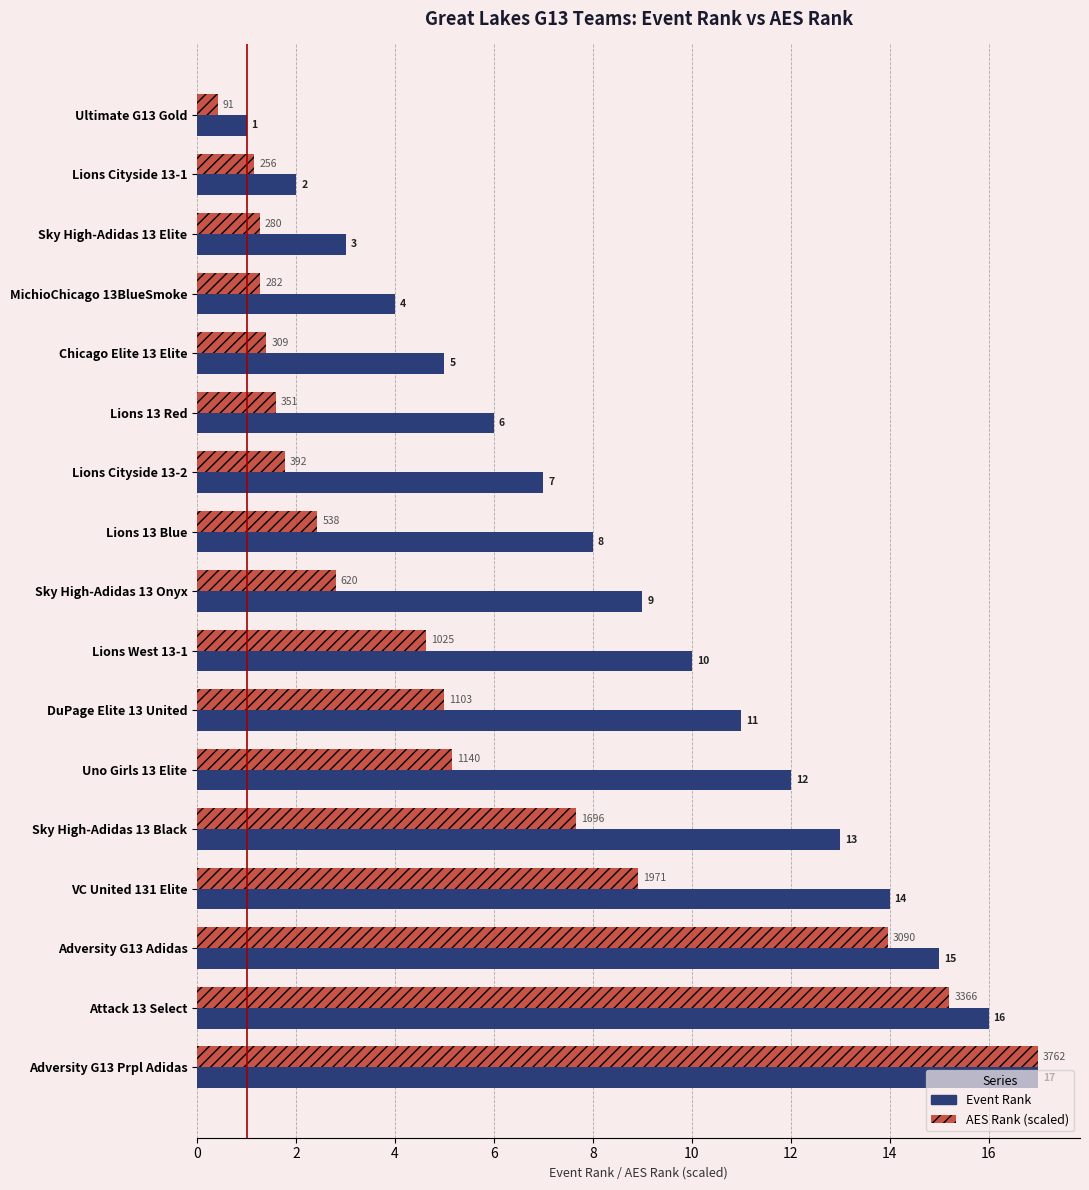

What is the maximum value shown in the chart?

17.0